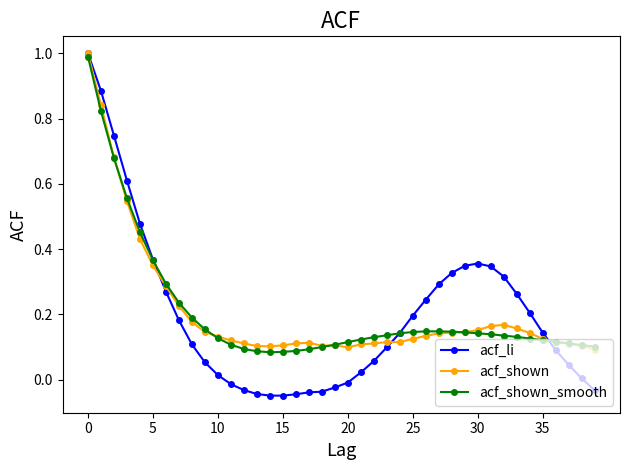

Which series has the widest spread of values?

acf_li